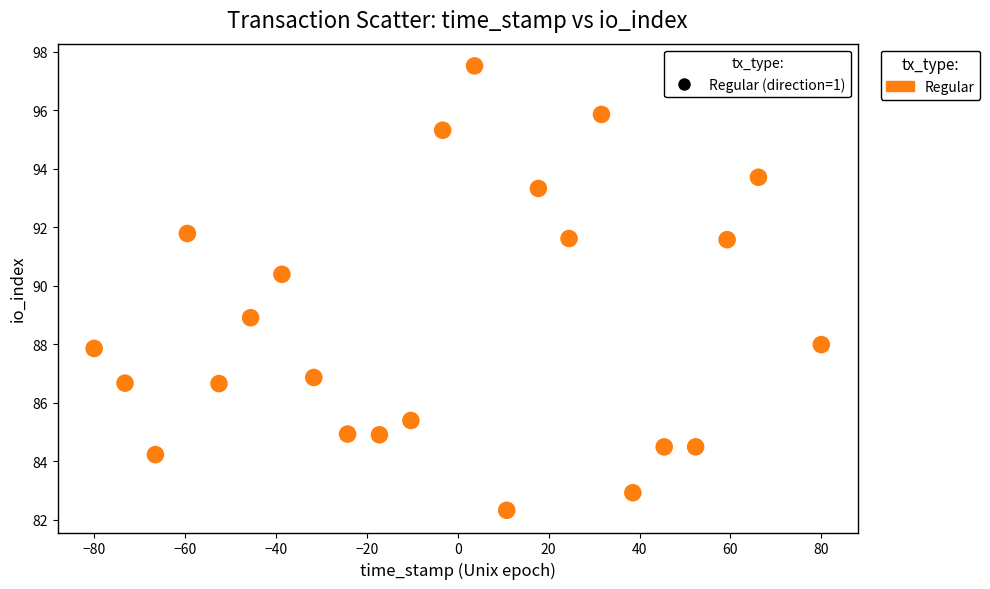

What is the range of Y values (max minus min)?

15.2